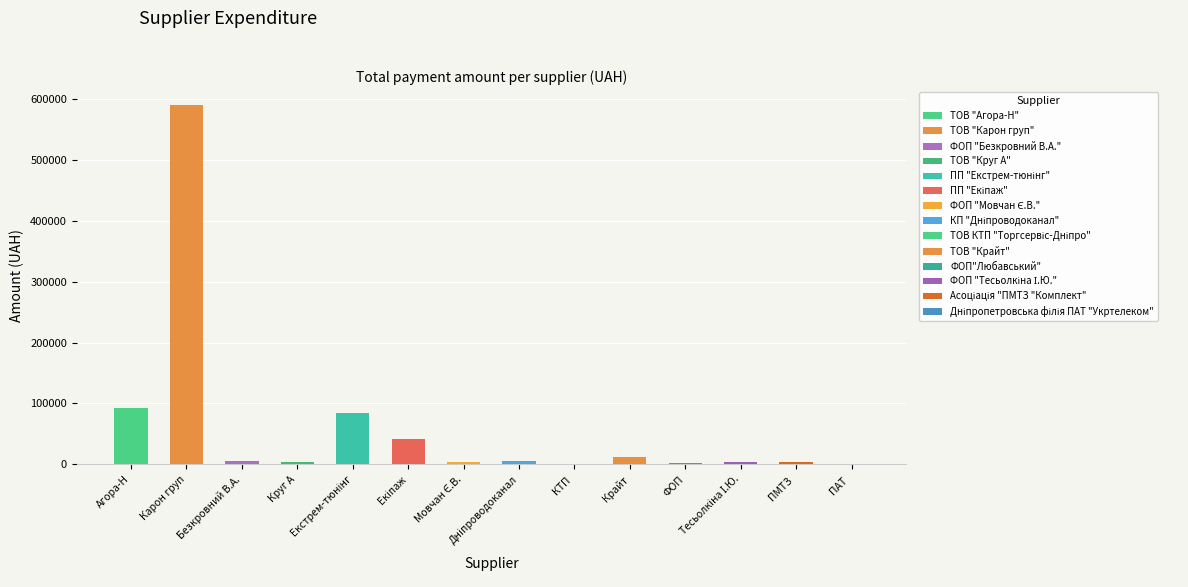

Rank the categories by value from lowest to highest.

Дніпропетровська філія ПАТ "Укртелеком", ТОВ КТП "Торгсервіс-Дніпро", ФОП"Любавський", ФОП "Тесьолкіна І.Ю.", Асоціація "ПМТЗ "Комплект", ФОП "Мовчан Є.В.", ТОВ "Круг А", КП "Дніпроводоканал", ФОП "Безкровний В.А.", ТОВ "Крайт", ПП "Екіпаж", ПП "Екстрем-тюнінг", ТОВ "Агора-Н", ТОВ "Карон груп"